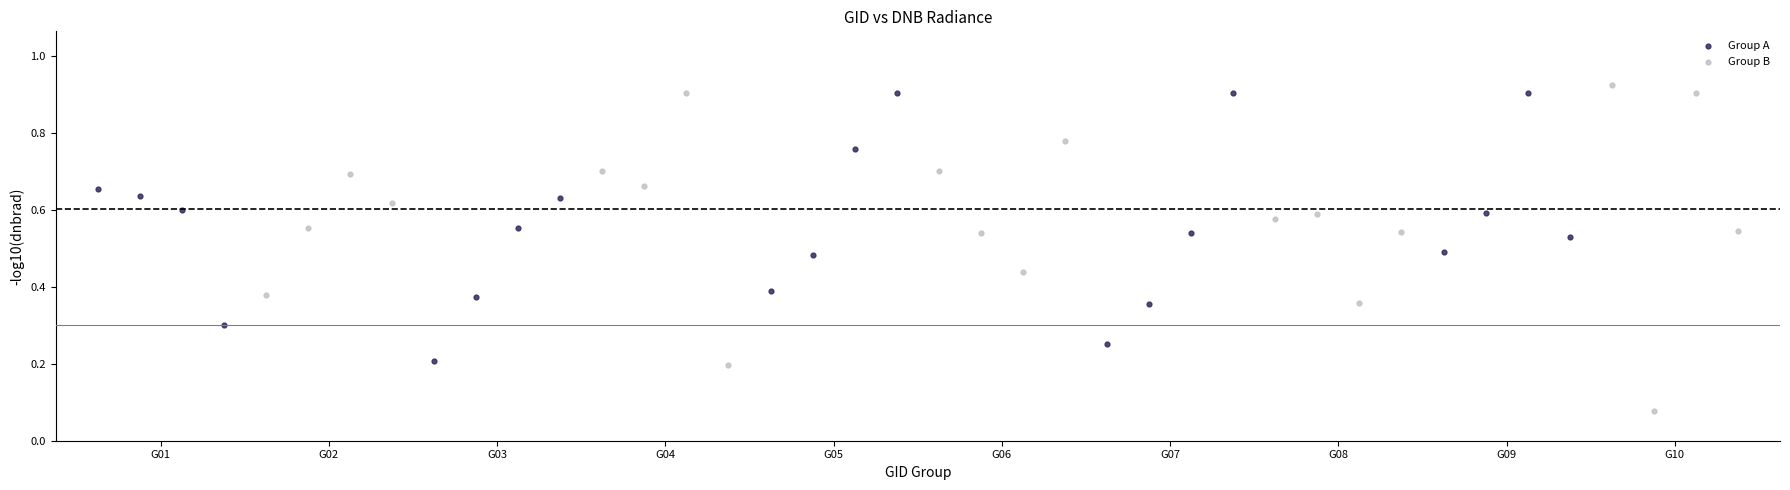

Which series contains the lowest Y value?

Group B